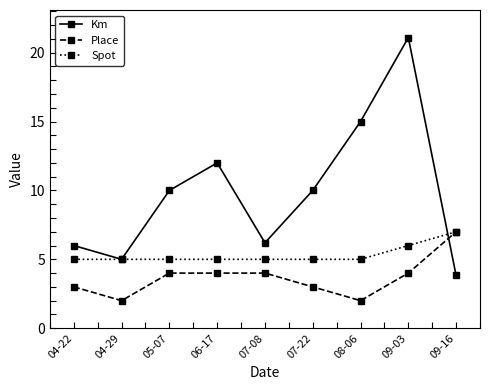

What position from the left is 06-17?

4